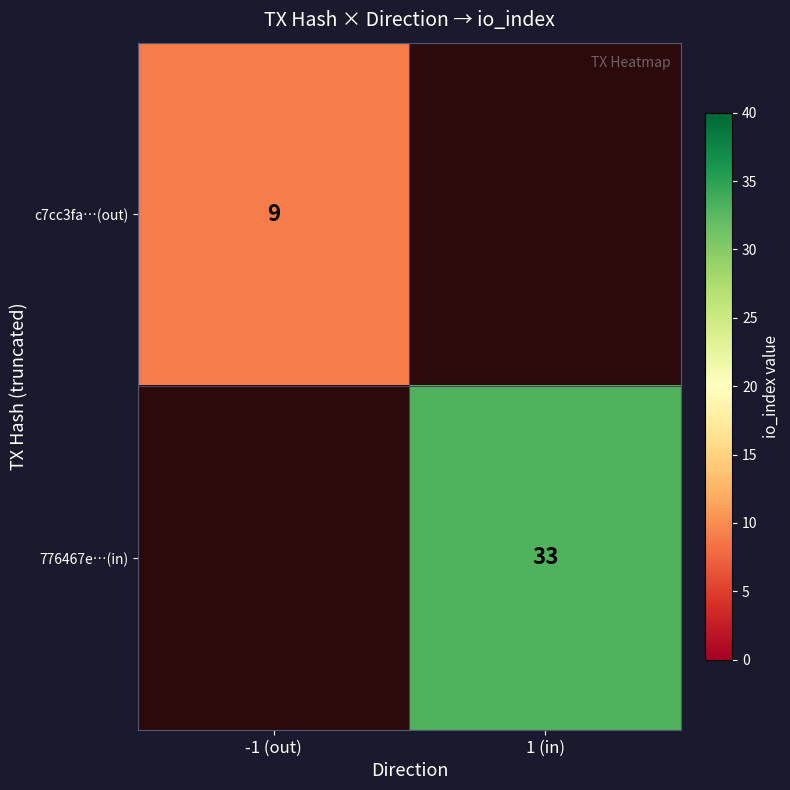

The value of 776467e…(in) at 1 (in) is 33. True or false?

True